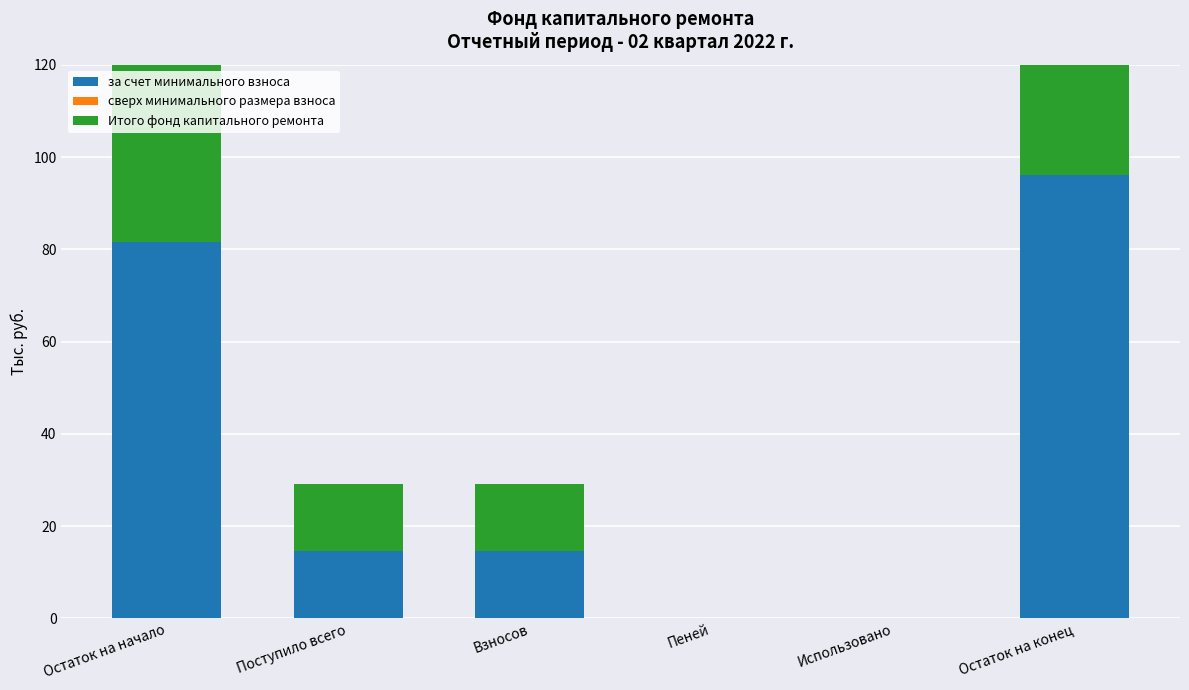

What position from the left is Поступило всего?

2